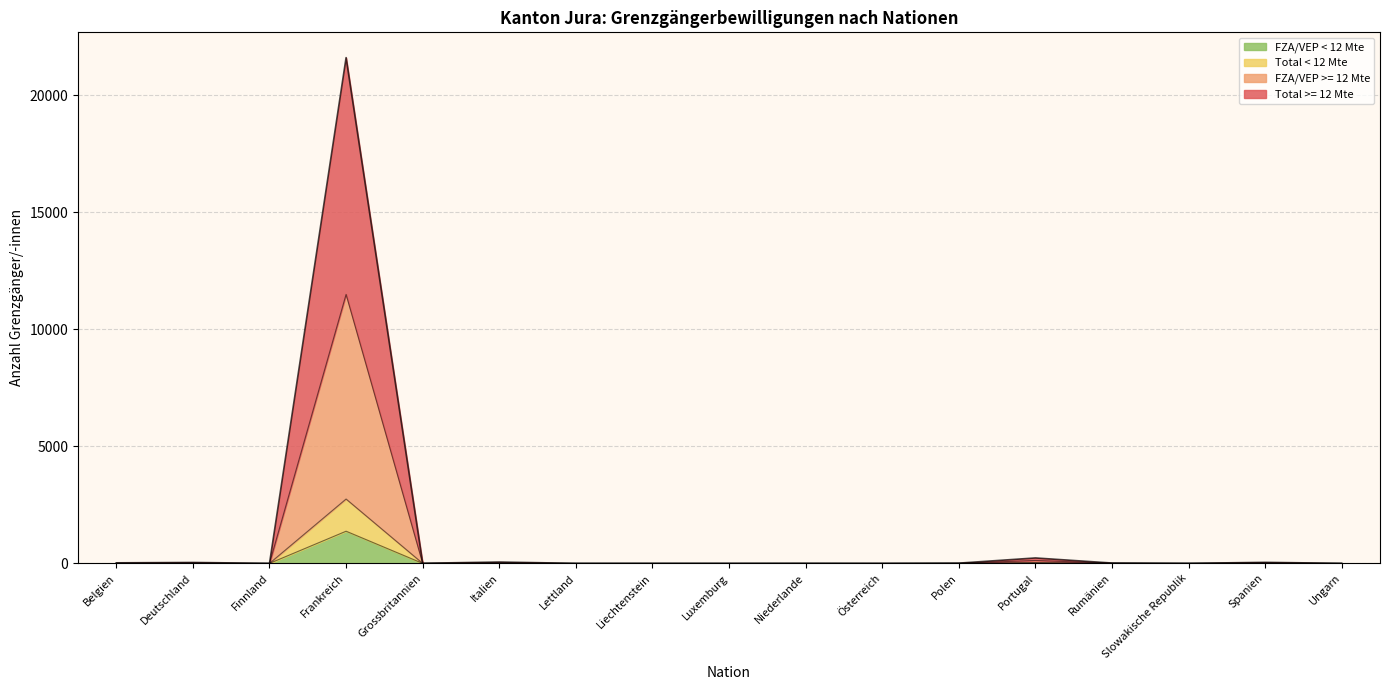

What is the greatest value displayed?

21613